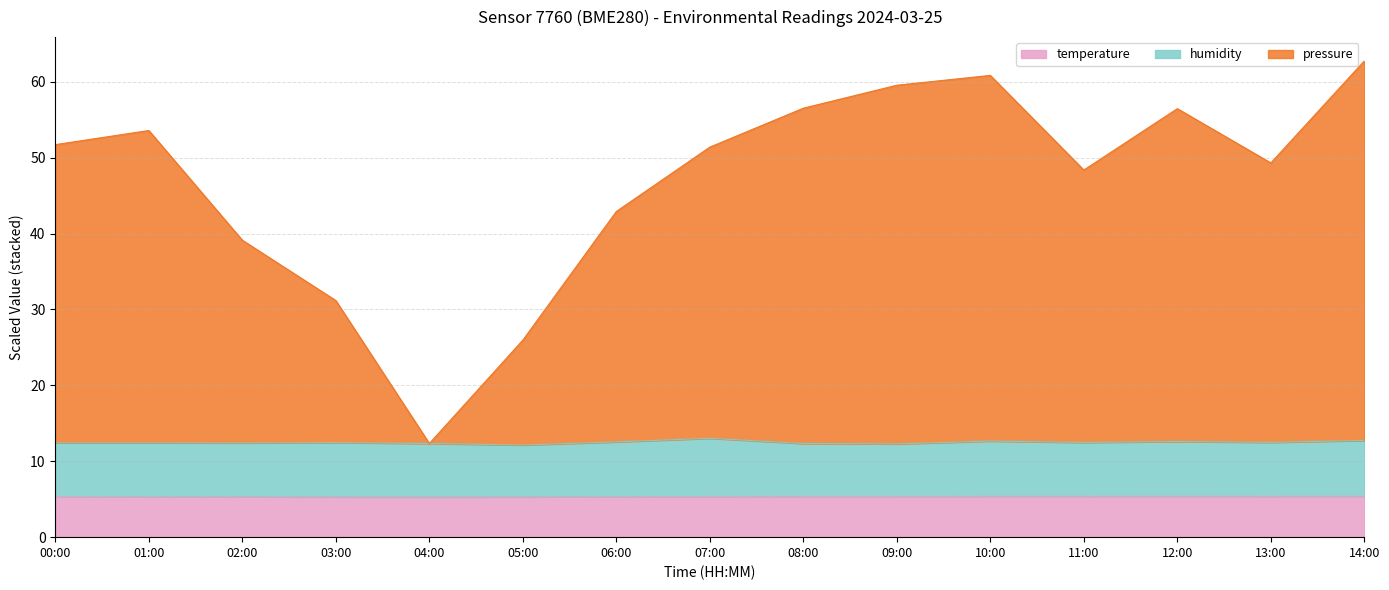

What are all the series names shown in the legend?

temperature, humidity, pressure